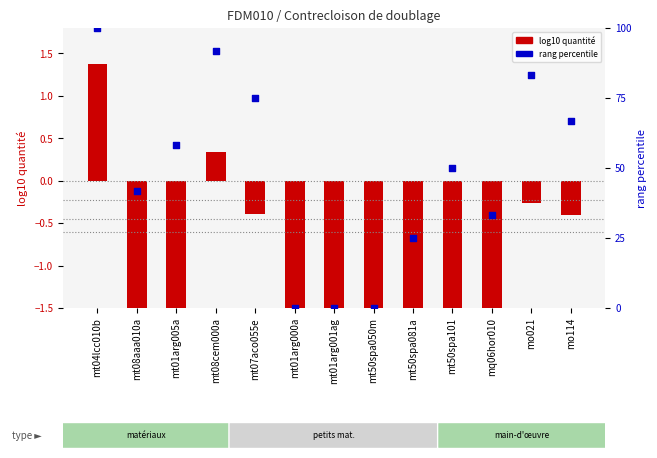

Between mt50spa081a and mo021, which is larger?

mo021